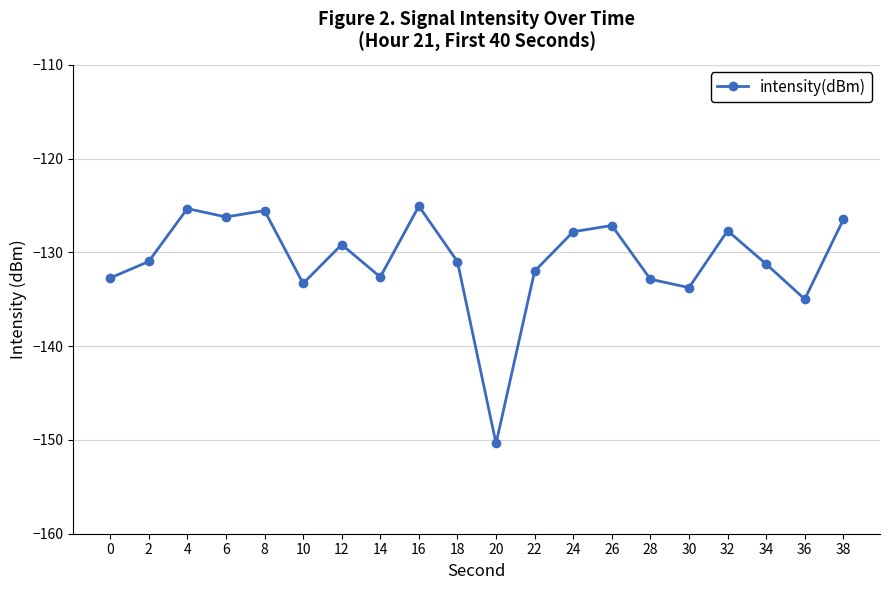

What is the value of the 20th point from the left?

-126.5